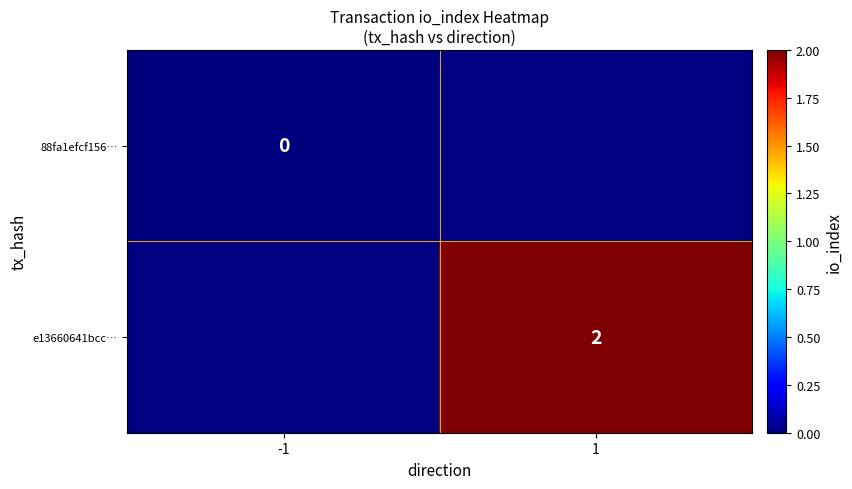

The e13660641bcc… series shows 1 at 1. True or false?

False